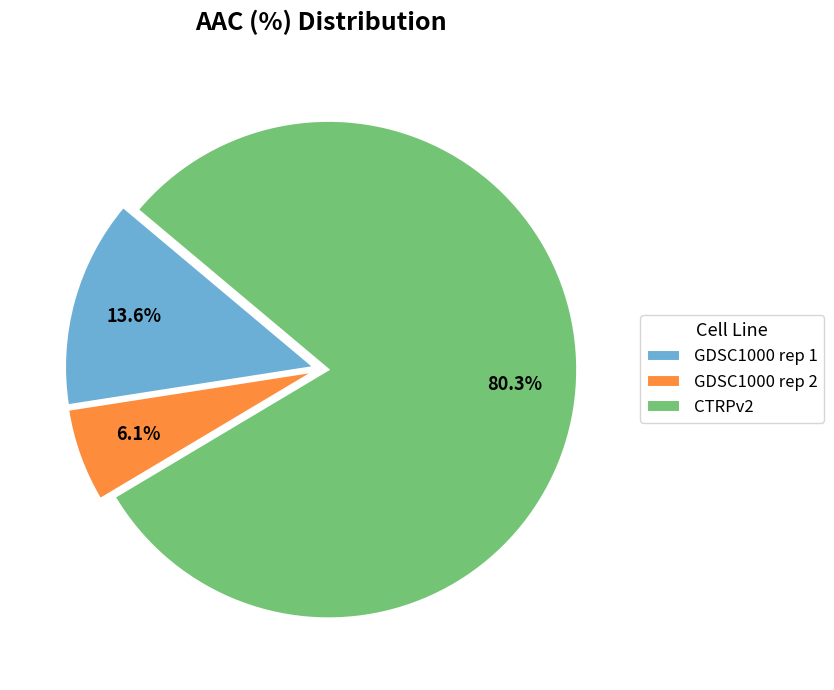

What percentage do GDSC1000 rep 1 and GDSC1000 rep 2 together represent?

19.7%